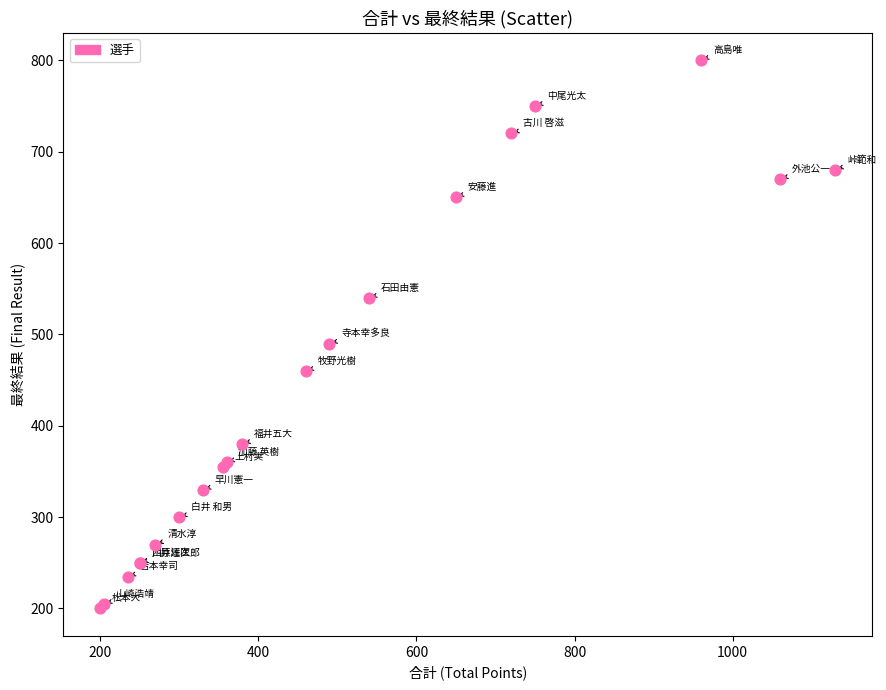

What Y value in the scatter plot is closest to 500?

490